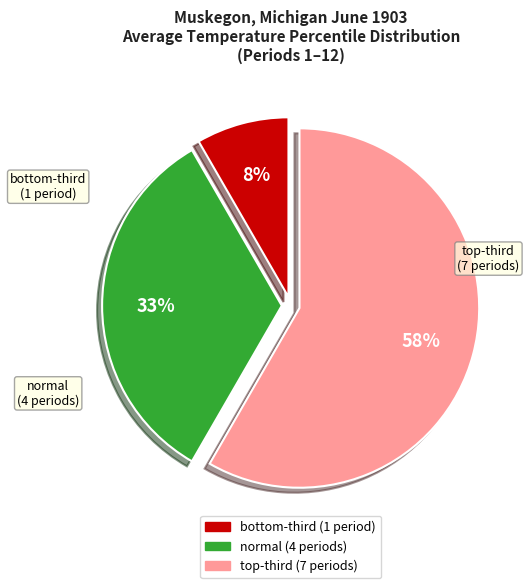

To the nearest percent, what portion does normal represent?

33%